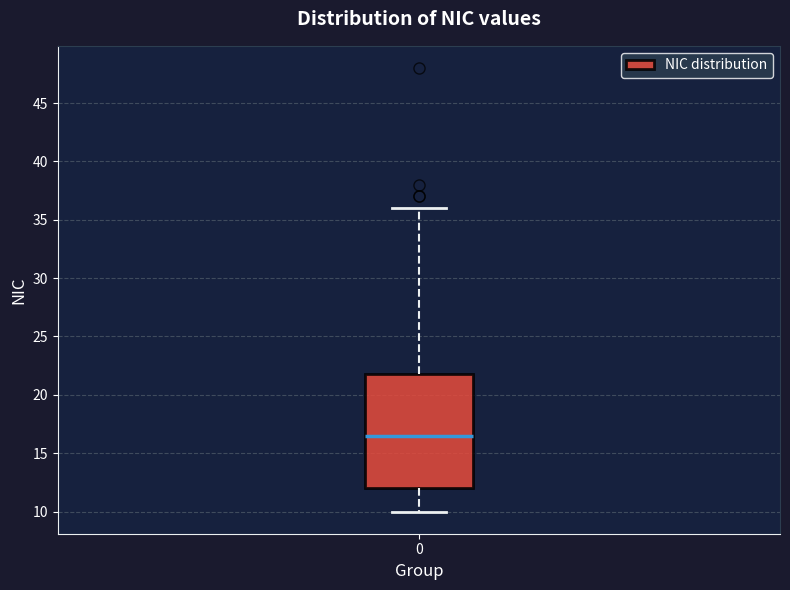

Where does the upper whisker of the box at x = 0 end on the y-axis? The values are not printed on the chart, so give them approximately, as read against the axis.

36.0